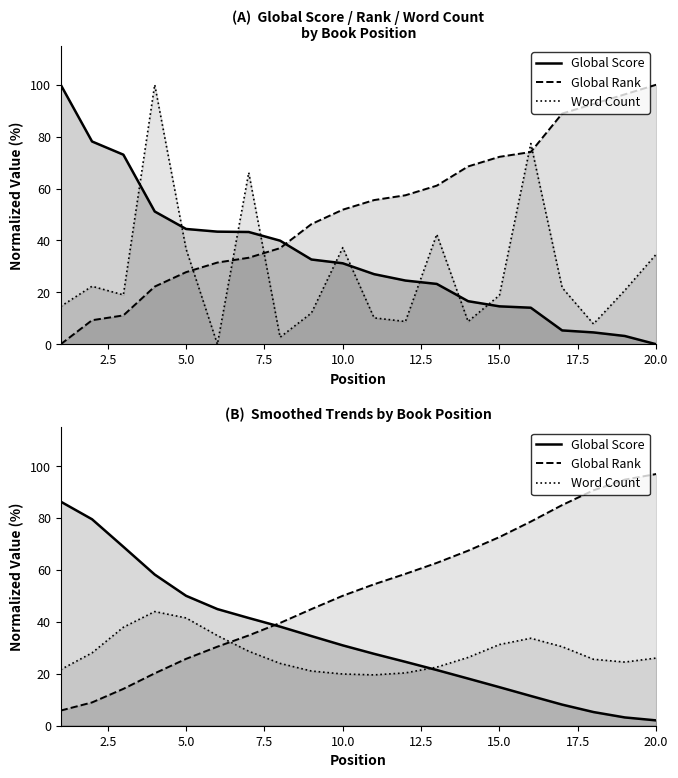

List the labels in order of Global Rank value, smallest first.

1, 2, 3, 4, 5, 6, 7, 8, 9, 10, 11, 12, 13, 14, 15, 16, 17, 18, 19, 20